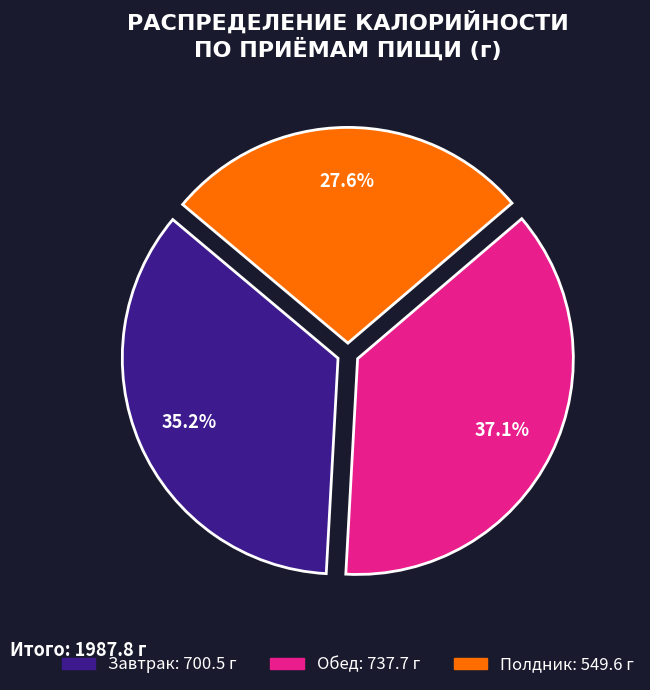

Which slice is the largest?

Обед